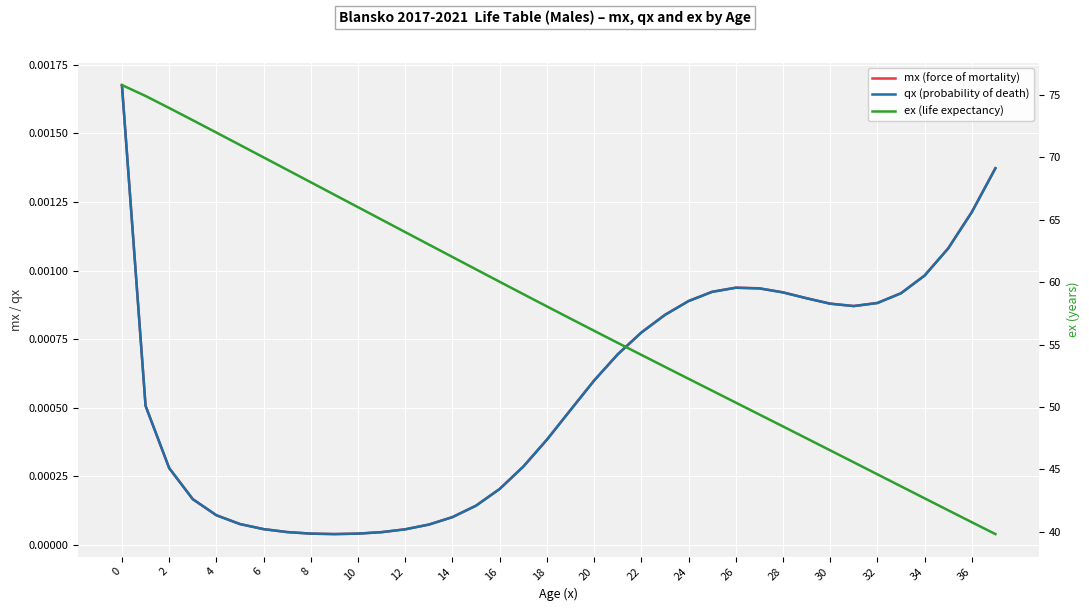

True or false: ex (life expectancy) and mx (force of mortality) cross at least once.

False